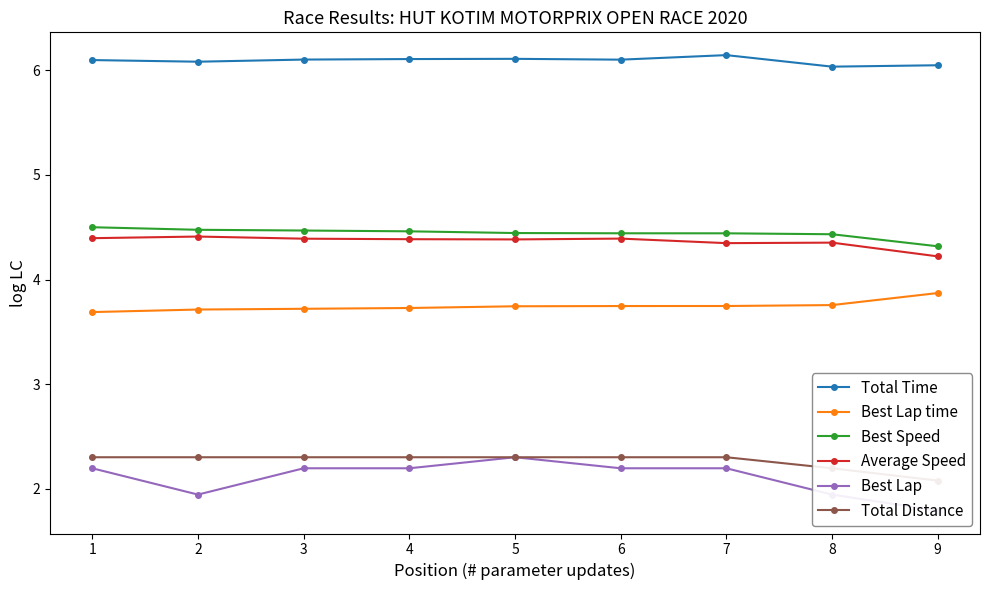

What is the value of the Average Speed point at the 5th from the left?

4.4